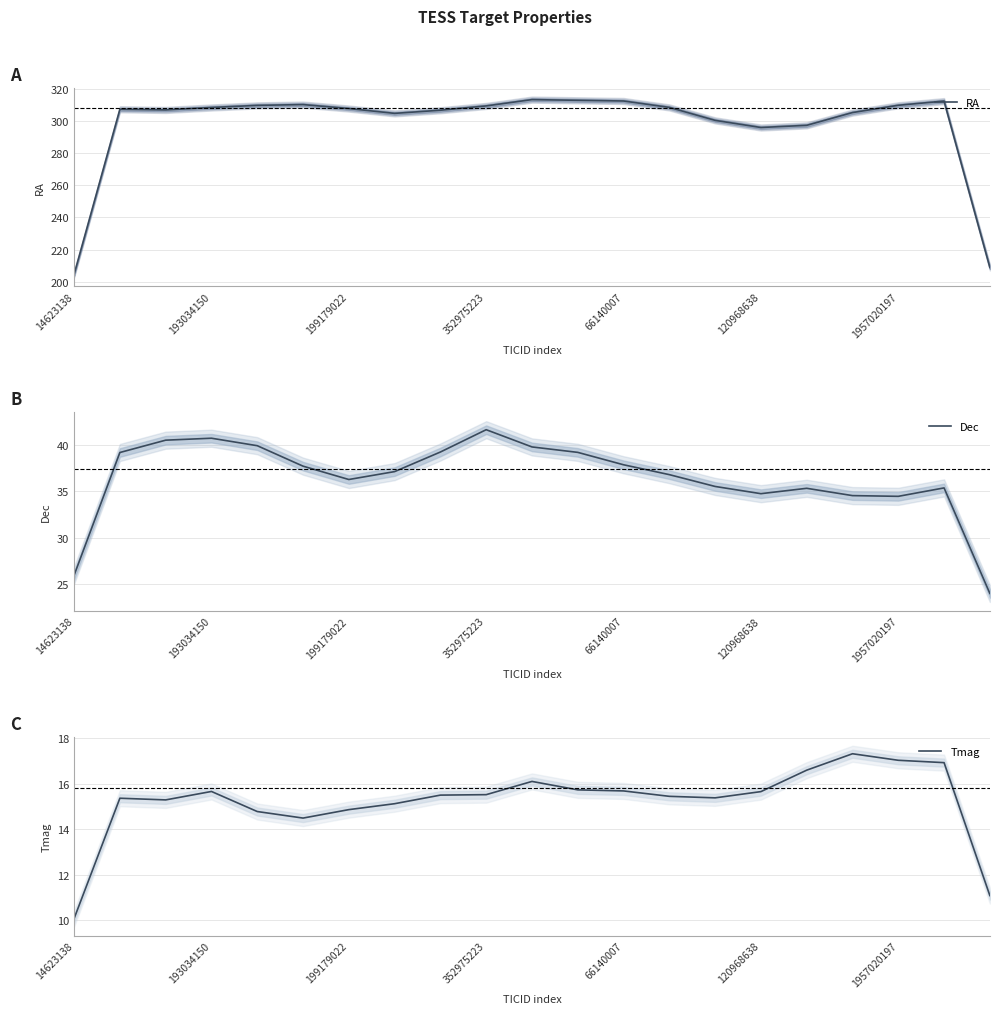

What is the difference between the second highest and minimum values in the Tmag series?

6.9